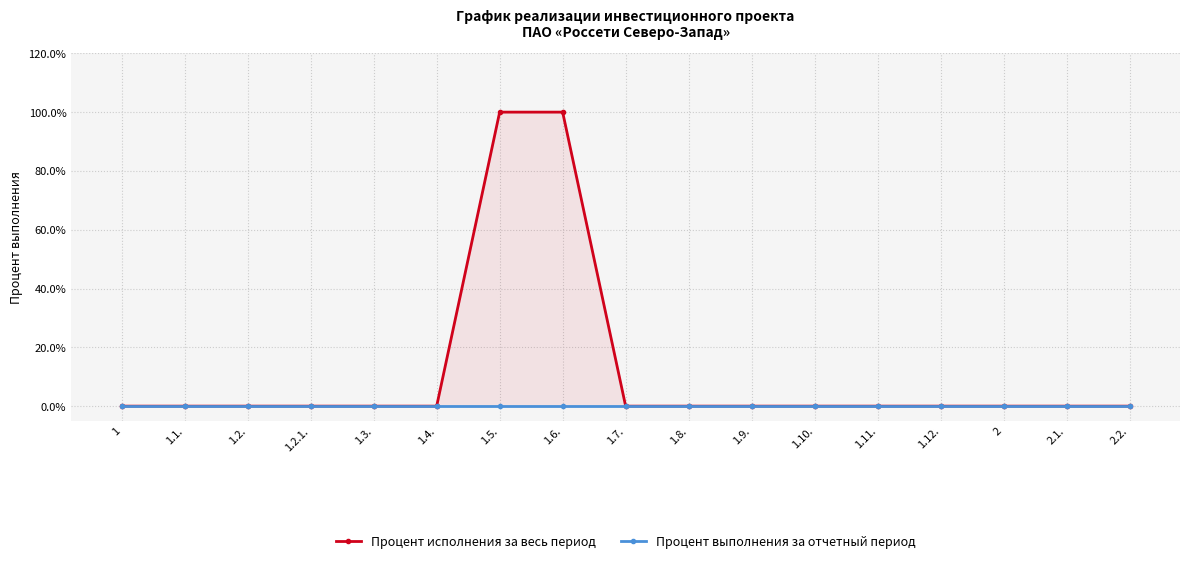

List the labels in order of Процент исполнения за весь период value, largest first.

1.5., 1.6., 1, 1.1., 1.2., 1.2.1., 1.3., 1.4., 1.7., 1.8., 1.9., 1.10., 1.11., 1.12., 2, 2.1., 2.2.